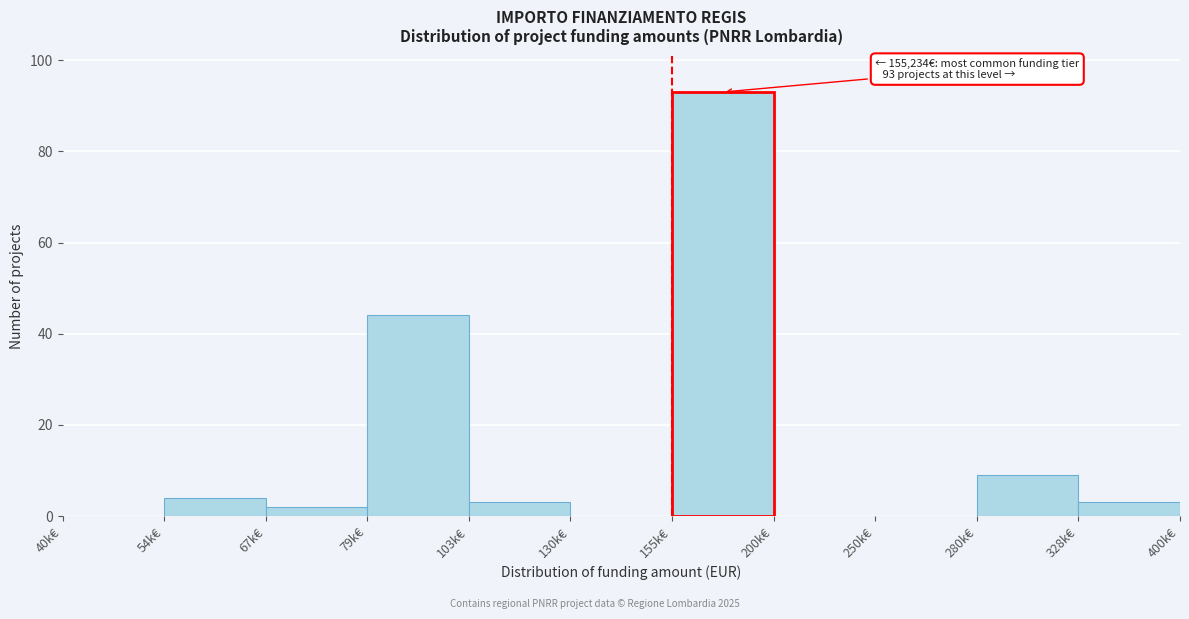

Reading left to right, extract all data points from this chart.

40k€=0	54k€=4	67k€=2	79k€=44	103k€=3	130k€=0	155k€=93	200k€=0	250k€=0	280k€=9	328k€=3